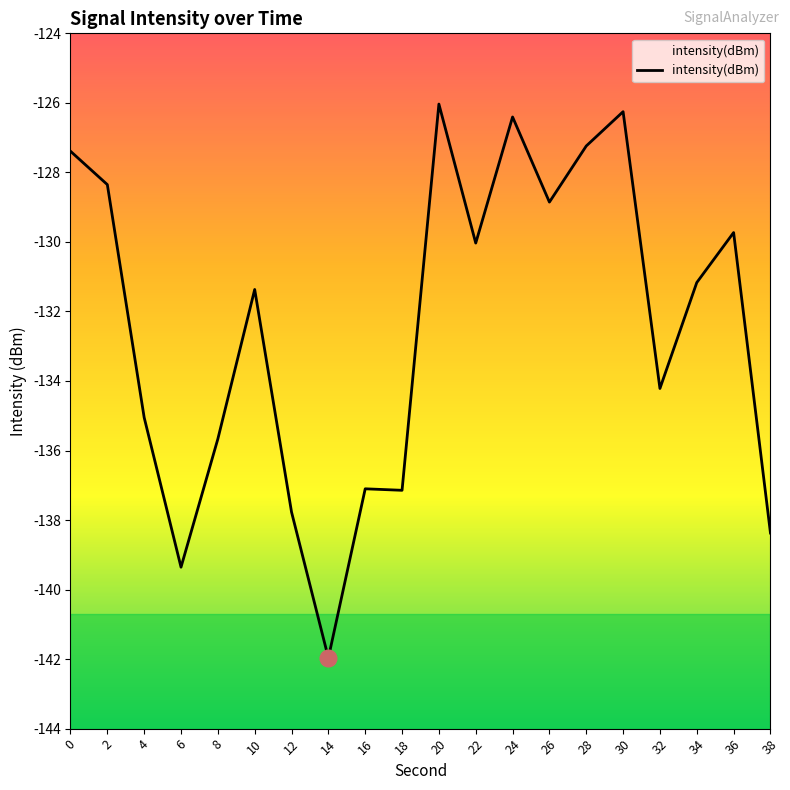

List the labels in order of value, smallest first.

14, 6, 38, 12, 18, 16, 8, 4, 32, 10, 34, 22, 36, 26, 2, 0, 28, 24, 30, 20